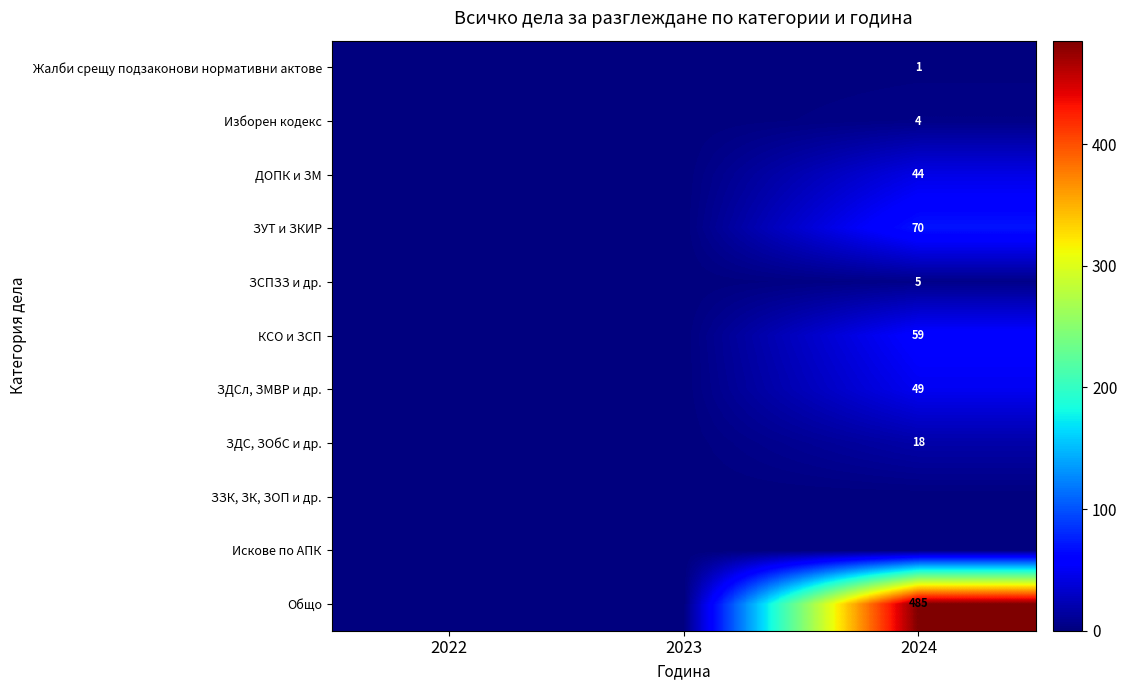

Is it true that КСО и ЗСП equals 30 at 2024?

False